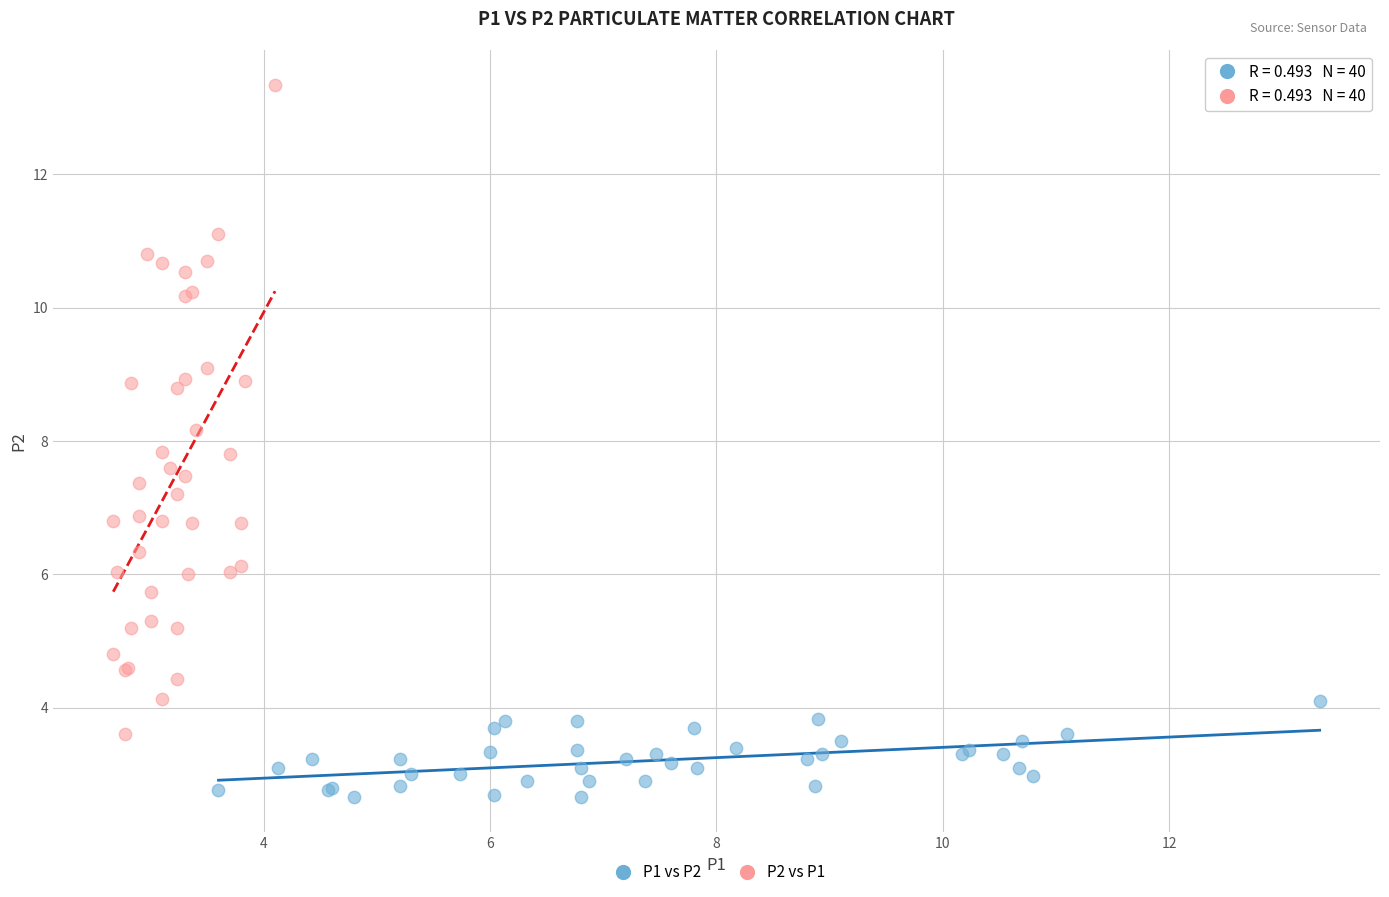

Which series contains the highest Y value?

P2 vs P1